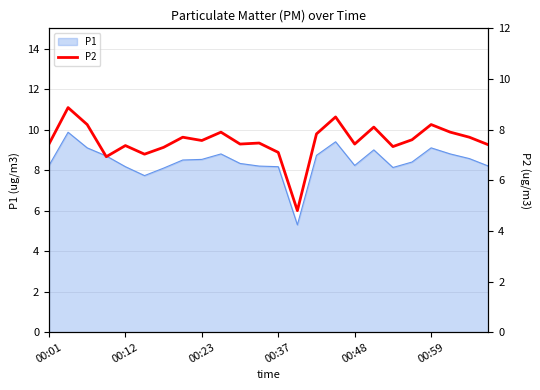

Reading left to right, transcribe all the data shown in this chart.

7.4	8.9	8.2	6.9	7.4	7.0	7.3	7.7	7.6	7.9	7.4	7.5	7.1	4.8	7.8	8.5	7.4	8.1	7.3	7.6	8.2	7.9	7.7	7.4